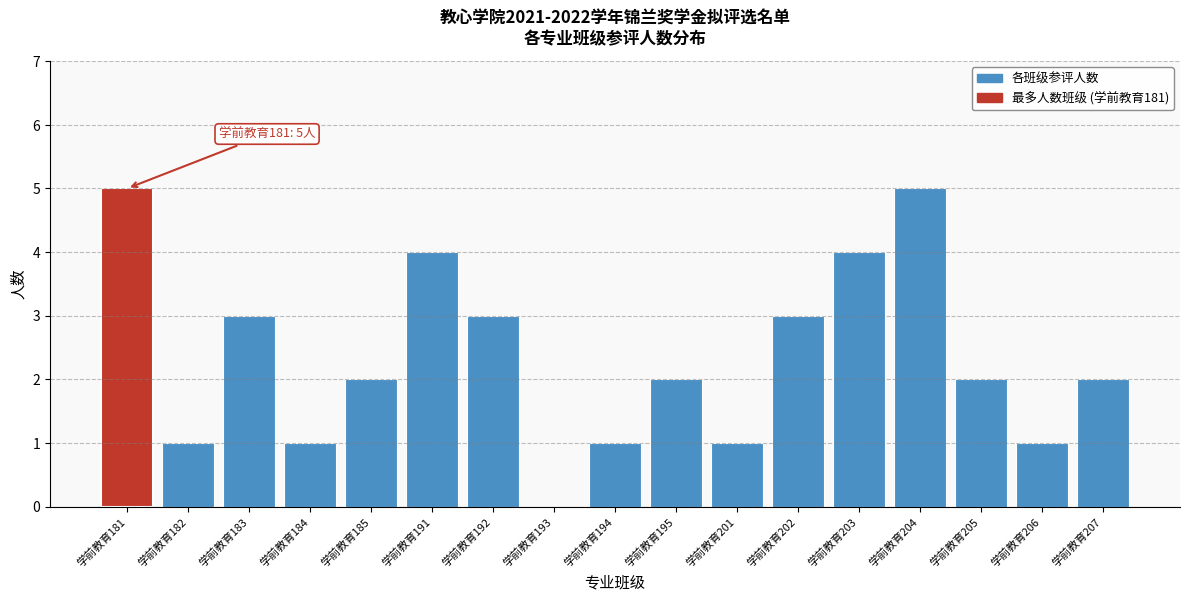

Reading right to left, extract all data points from this chart.

学前教育207=2	学前教育206=1	学前教育205=2	学前教育204=5	学前教育203=4	学前教育202=3	学前教育201=1	学前教育195=2	学前教育194=1	学前教育193=0	学前教育192=3	学前教育191=4	学前教育185=2	学前教育184=1	学前教育183=3	学前教育182=1	学前教育181=5